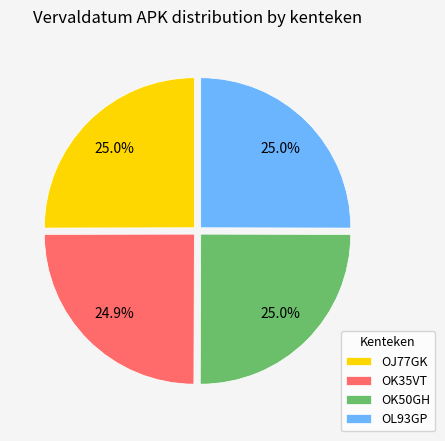

True or false: OK35VT accounts for 25% of the total.

True